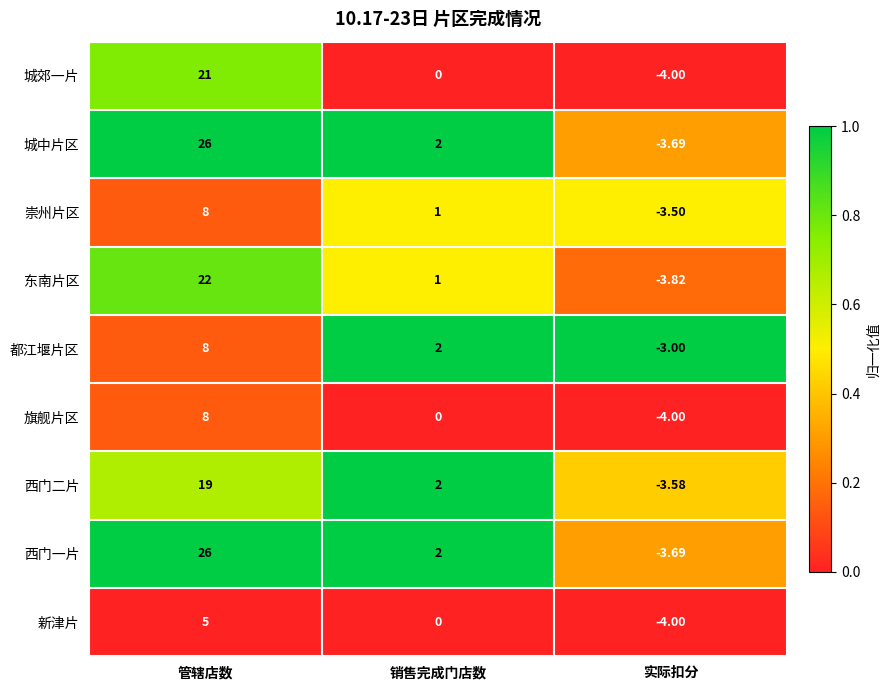

At which category does the chart reach its peak across all series?

管辖店数